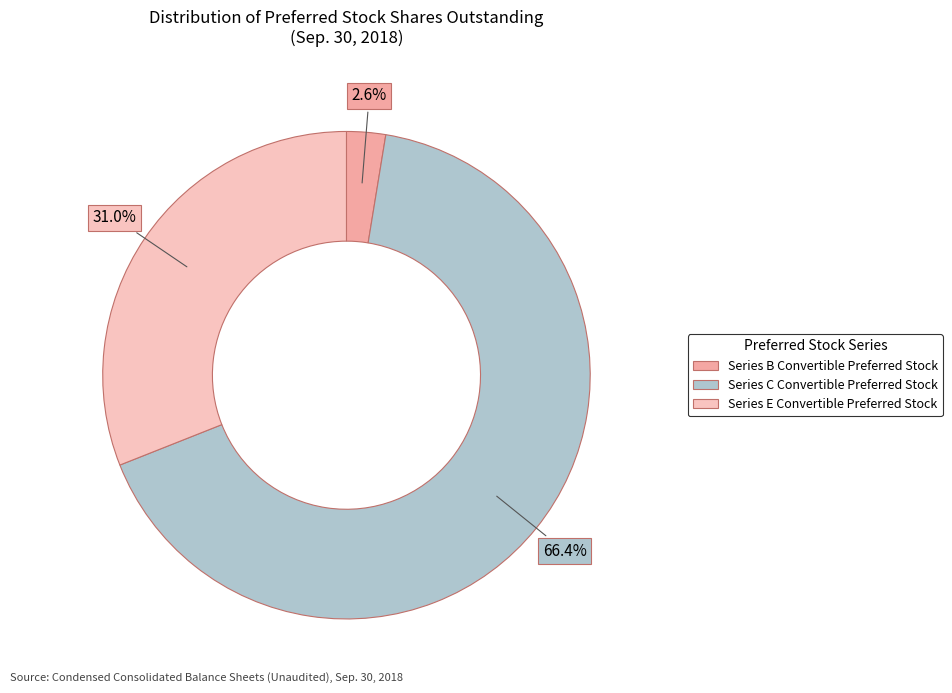

To the nearest percent, what is the difference between the Series E Convertible Preferred Stock and Series C Convertible Preferred Stock slice percentages?

35%